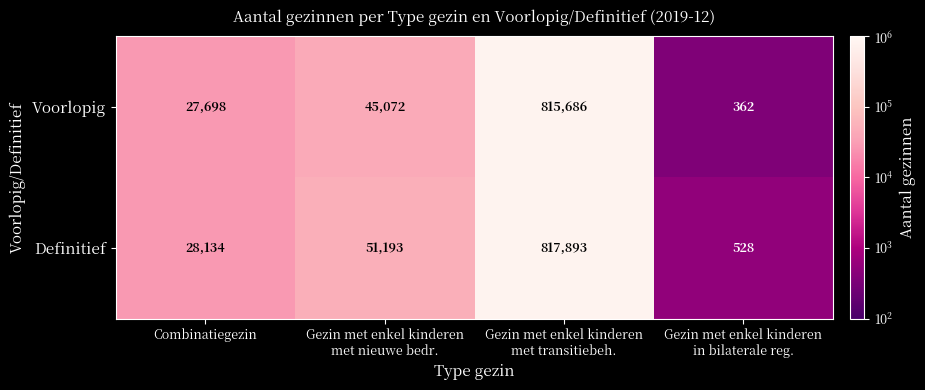

Which series has the widest spread of values?

Definitief